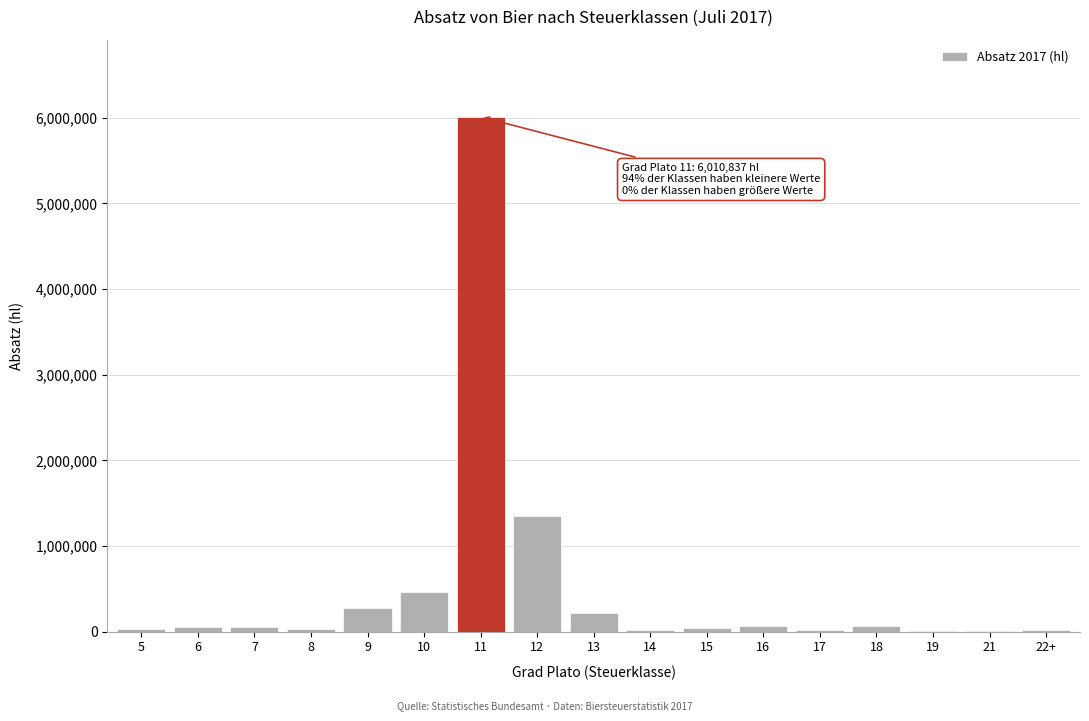

What is the greatest value displayed?

6010837.2